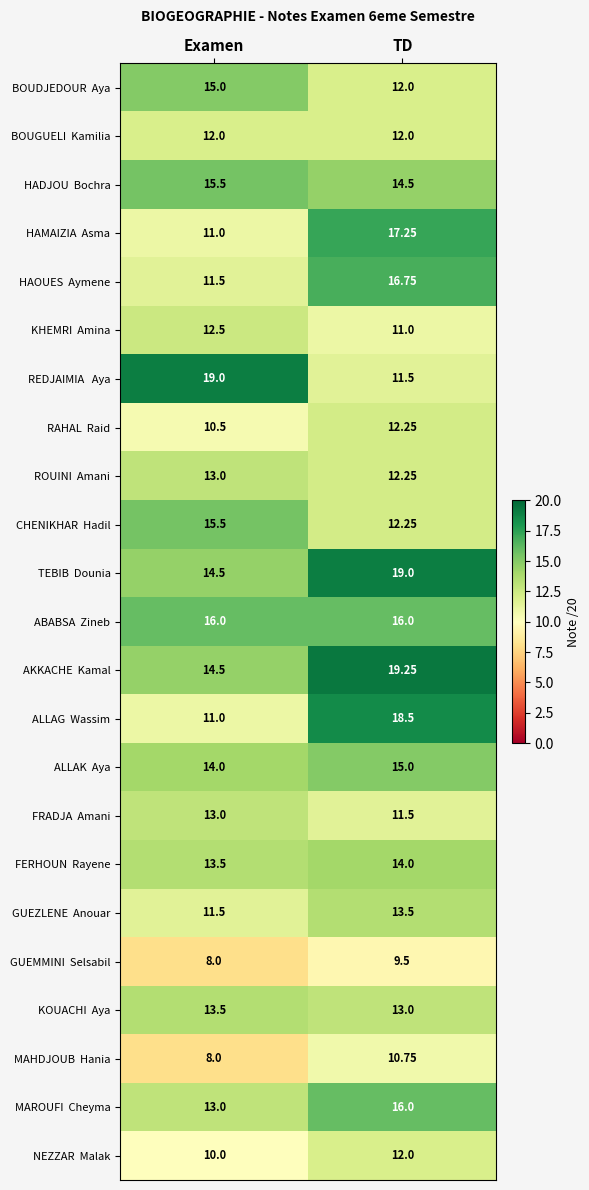

Which label corresponds to the smallest value in the chart?

Examen